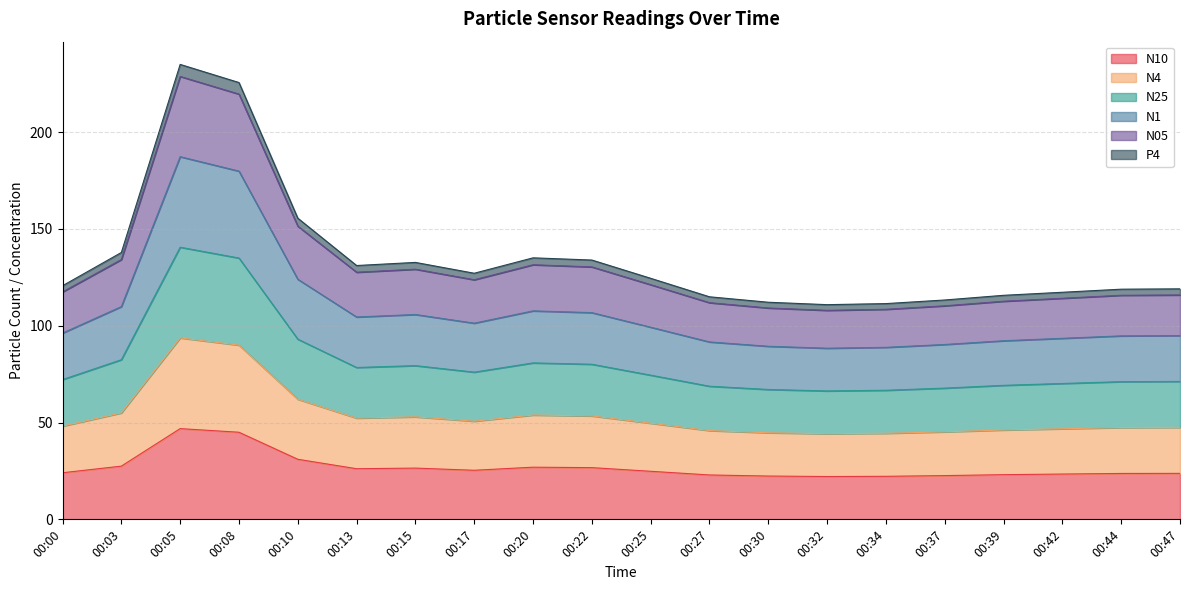

In P4, how many points are higher than both neighbors (excluding endpoints)?

3